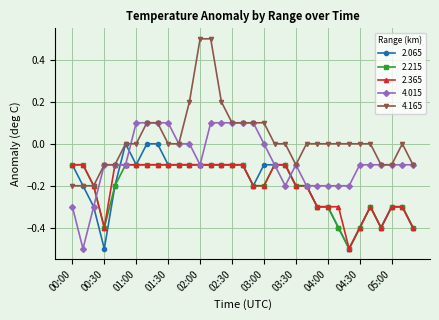

Which series has the widest spread of values?

4.165